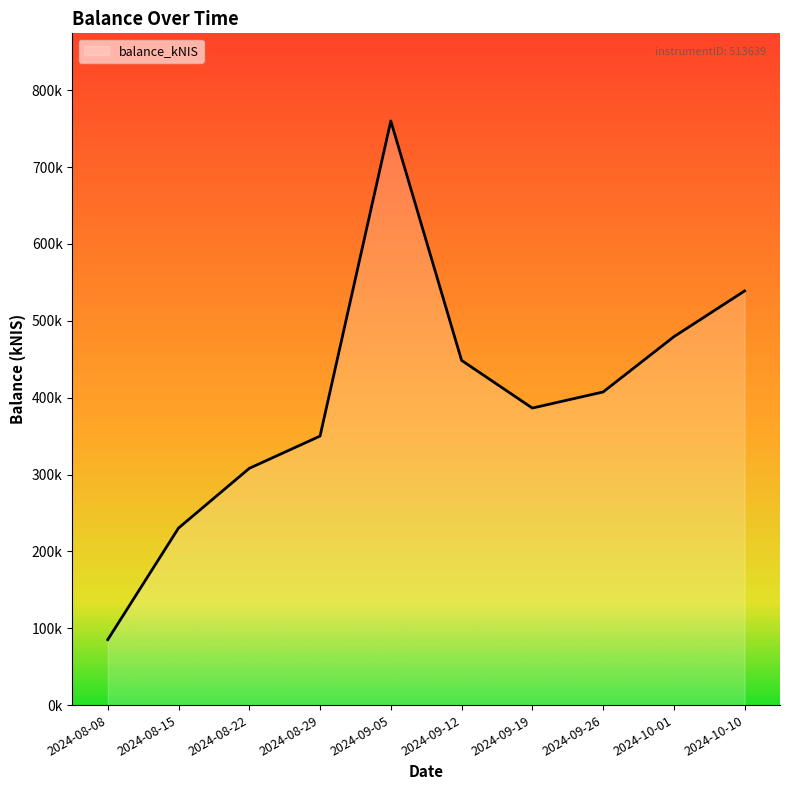

List the labels in order of value, largest first.

2024-09-05, 2024-10-10, 2024-10-01, 2024-09-12, 2024-09-26, 2024-09-19, 2024-08-29, 2024-08-22, 2024-08-15, 2024-08-08